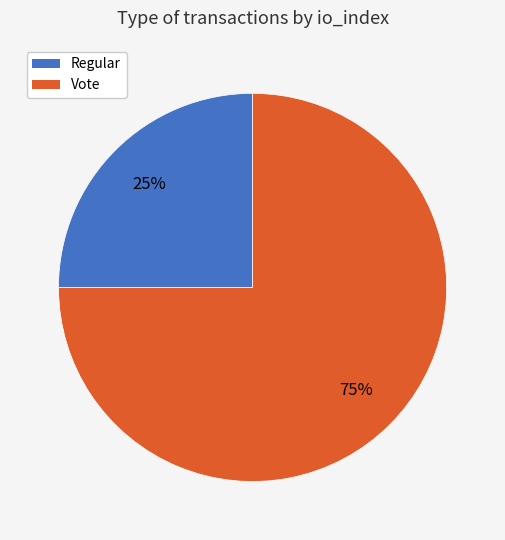

Which slice represents more than half of the pie?

Vote